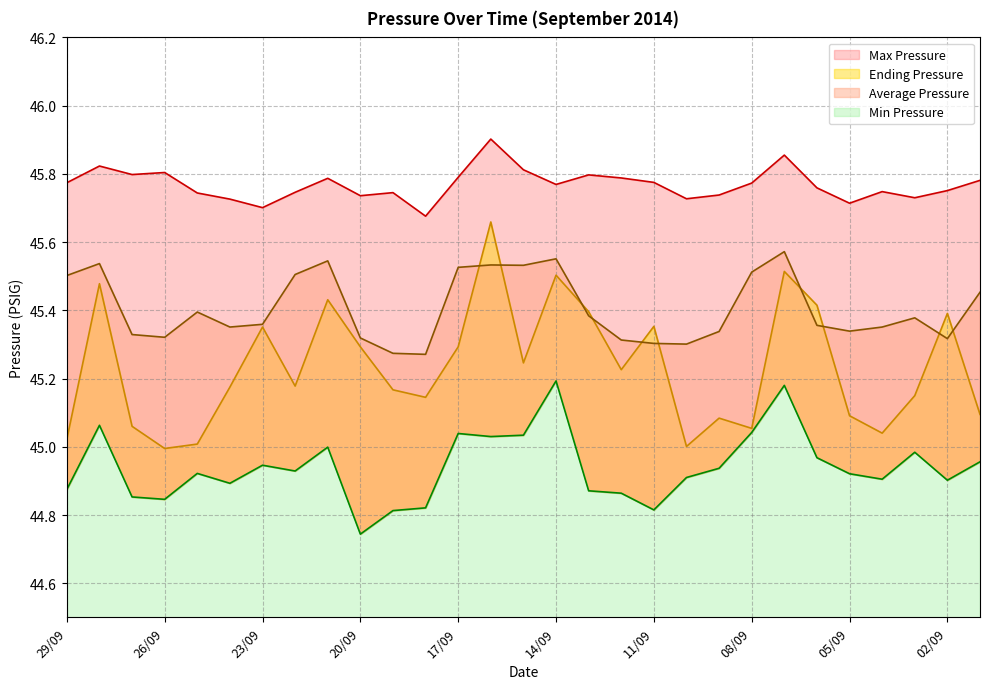

Which series changed the most between 13/09 and 08/09?

Ending Pressure